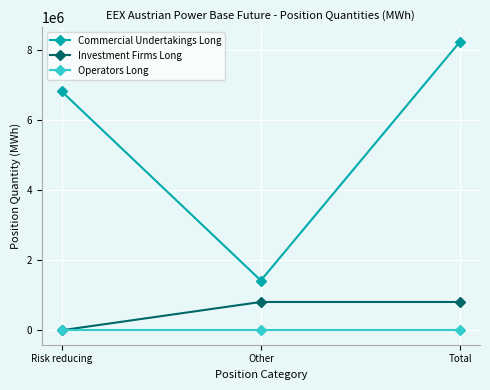

How many Investment Firms Long values are between 0 and 809517?

3